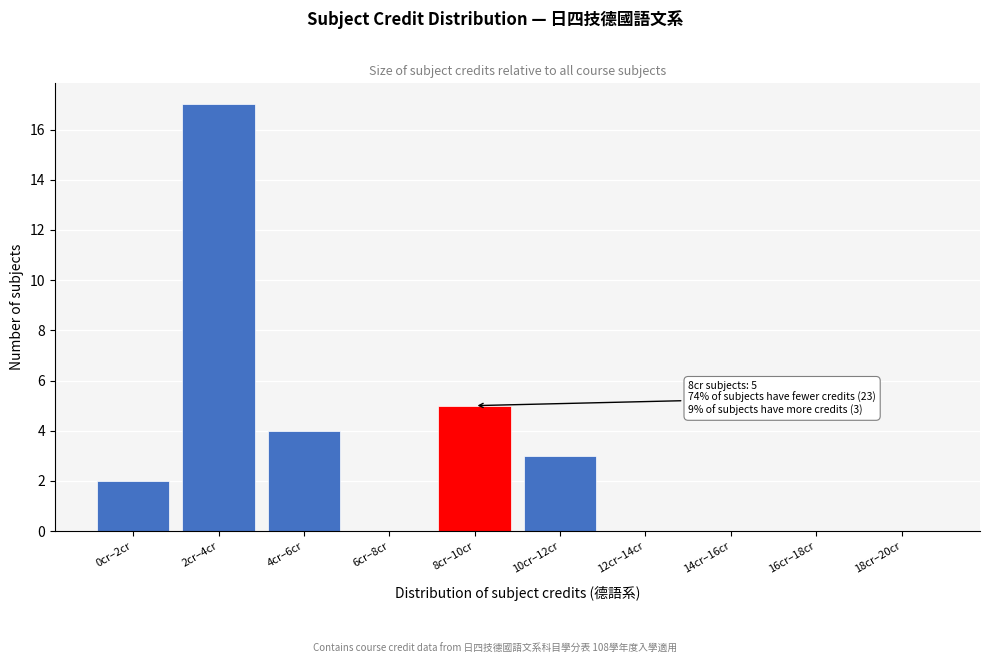

Reading left to right, transcribe all the data shown in this chart.

0cr–2cr=2	2cr–4cr=17	4cr–6cr=4	6cr–8cr=0	8cr–10cr=5	10cr–12cr=3	12cr–14cr=0	14cr–16cr=0	16cr–18cr=0	18cr–20cr=0